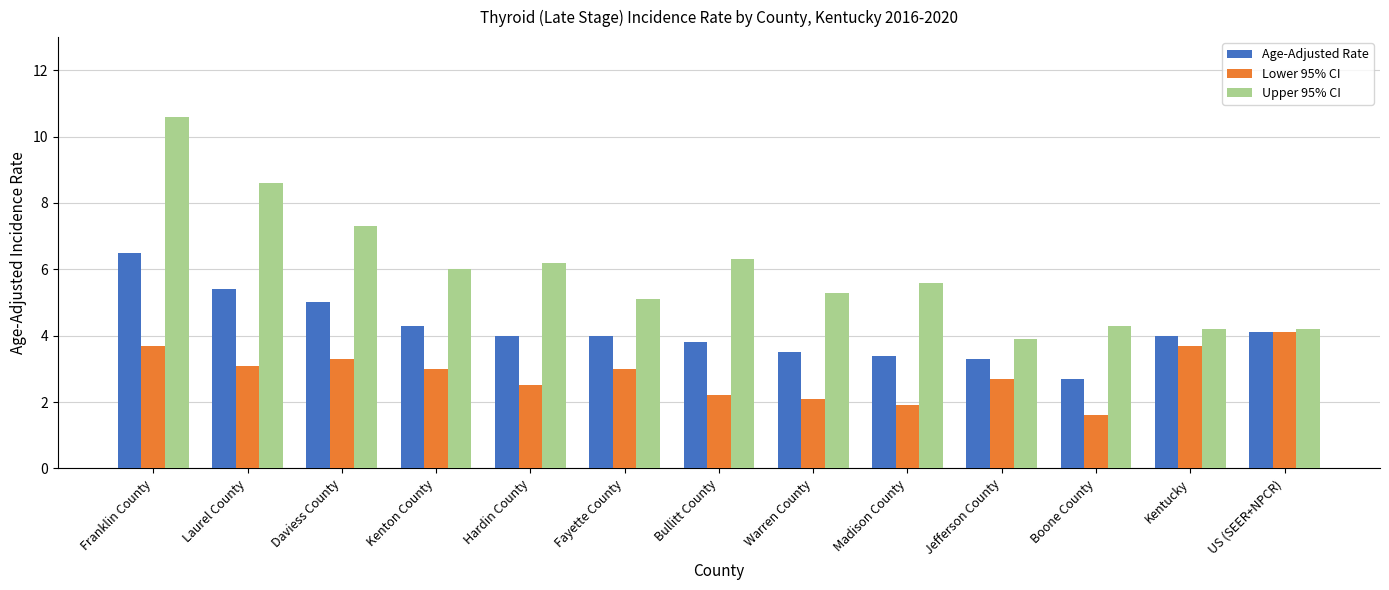

What is the label of the 4th bar from the left?

Kenton County